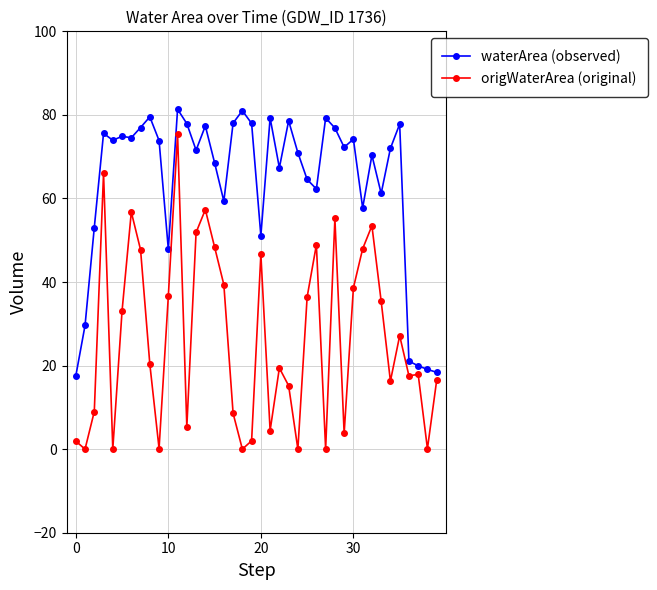

Count the number of categories in the chart.

40